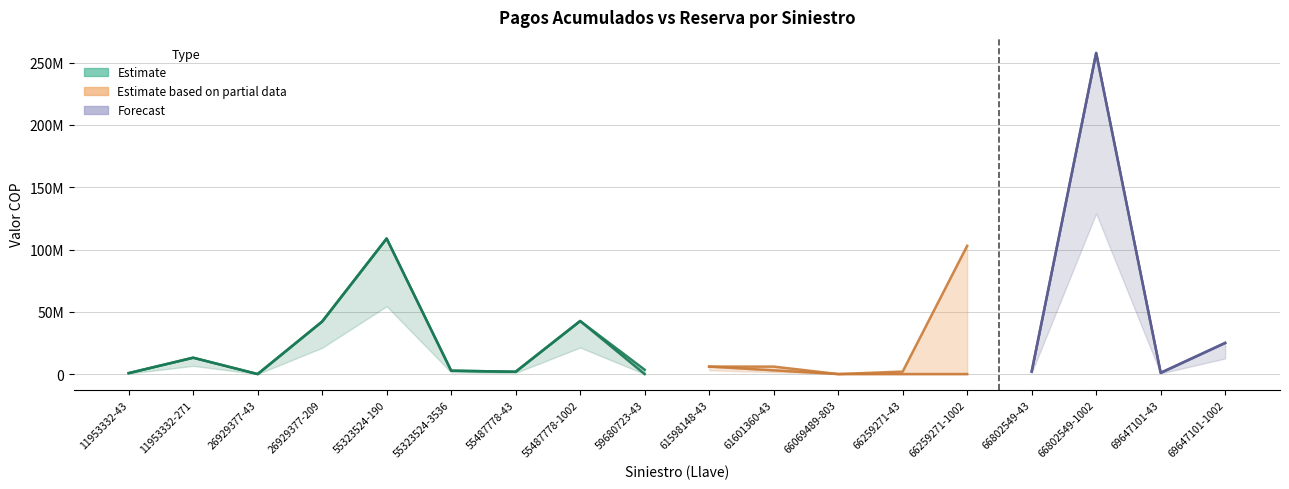

True or false: RESERVA A CIERRE SEP 2018 COP has a value of 400617 at 69647101-43.

False